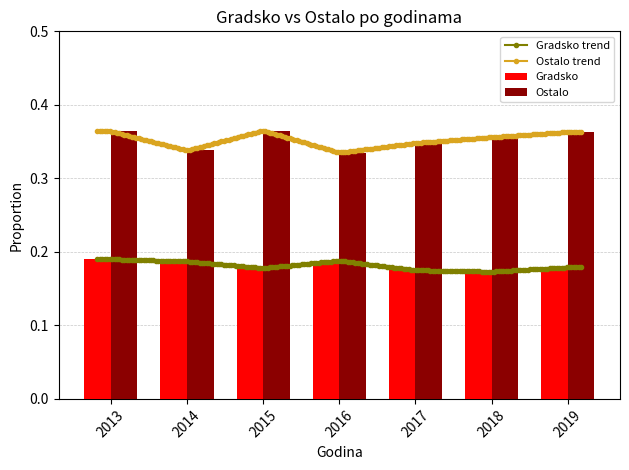

Reading left to right, what are all the values shown in this chart?

Gradsko: 2013=0.2	2014=0.2	2015=0.2	2016=0.2	2017=0.2	2018=0.2	2019=0.2
Ostalo: 2013=0.4	2014=0.3	2015=0.4	2016=0.3	2017=0.3	2018=0.4	2019=0.4